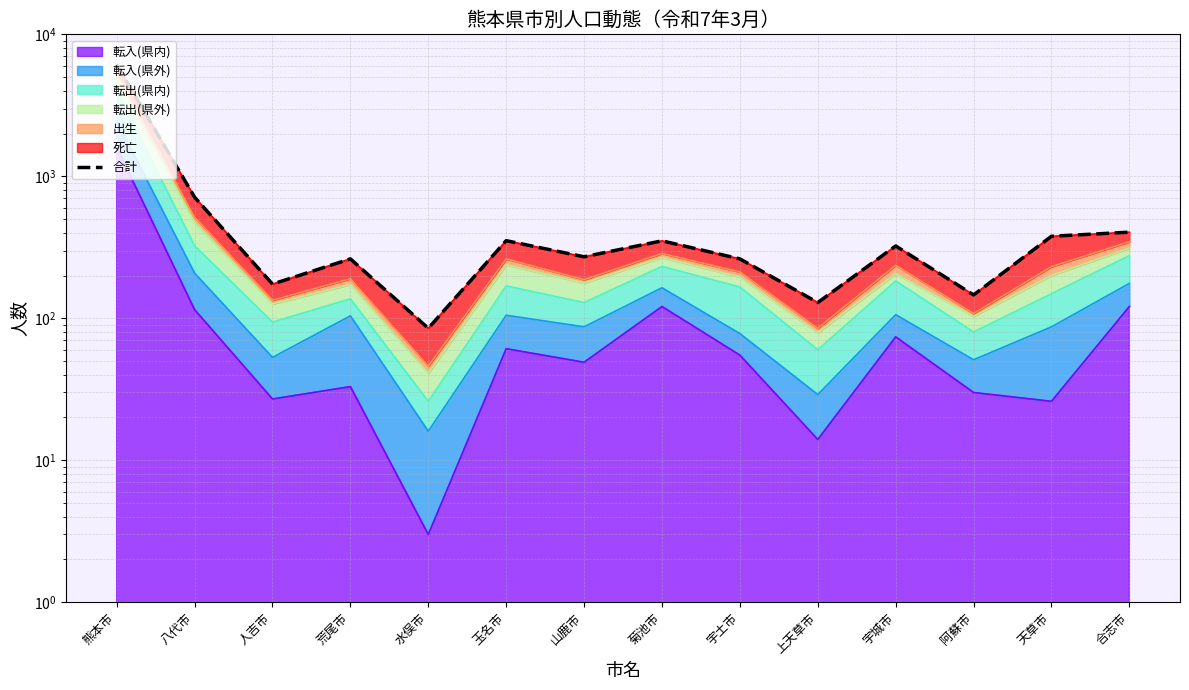

Between 上天草市 and 山鹿市, which is larger?

山鹿市